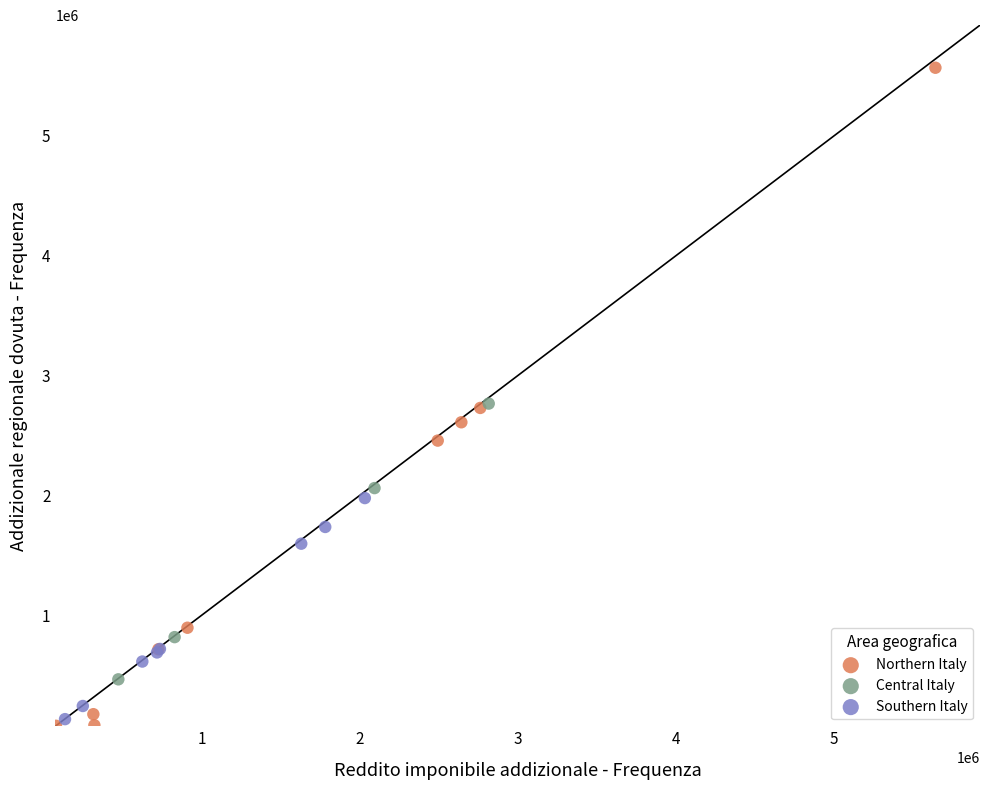

Which series reaches the maximum Y coordinate?

Northern Italy